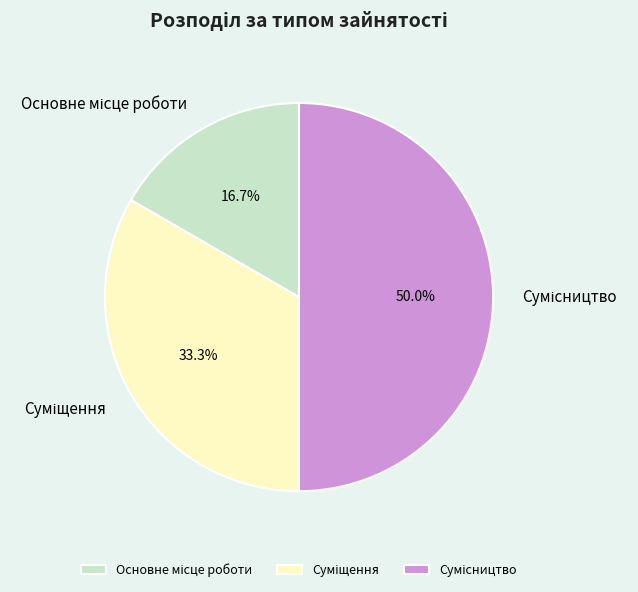

What percentage is the Основне місце роботи slice, to the nearest percent?

17%